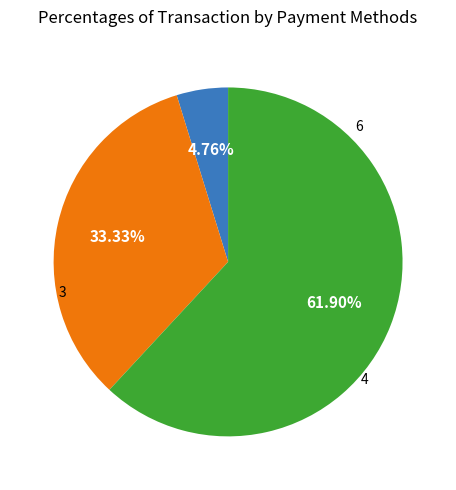

Is there any slice that represents more than half of the pie?

Yes